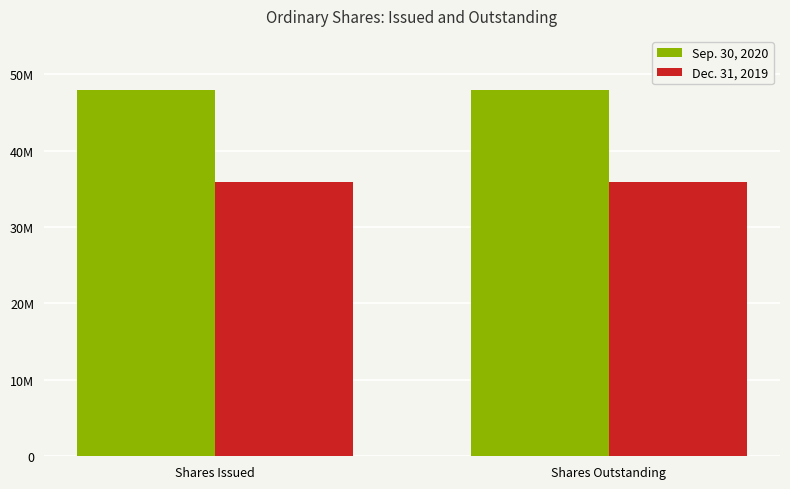

Which label corresponds to the smallest value in the chart?

Shares Issued